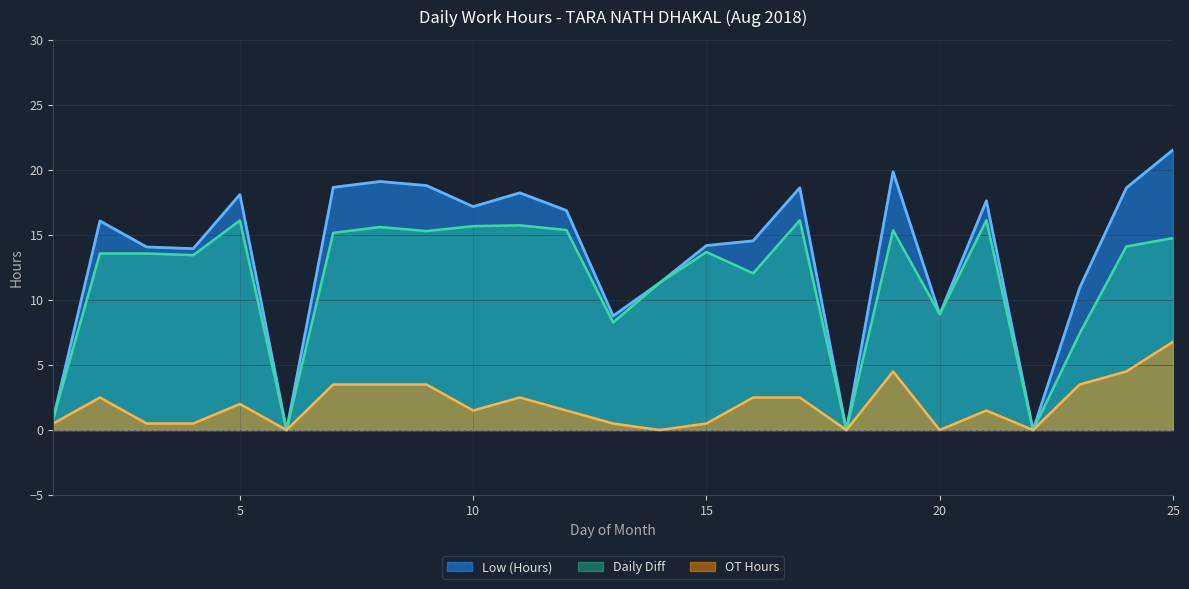

Does the chart have visible grid lines?

Yes